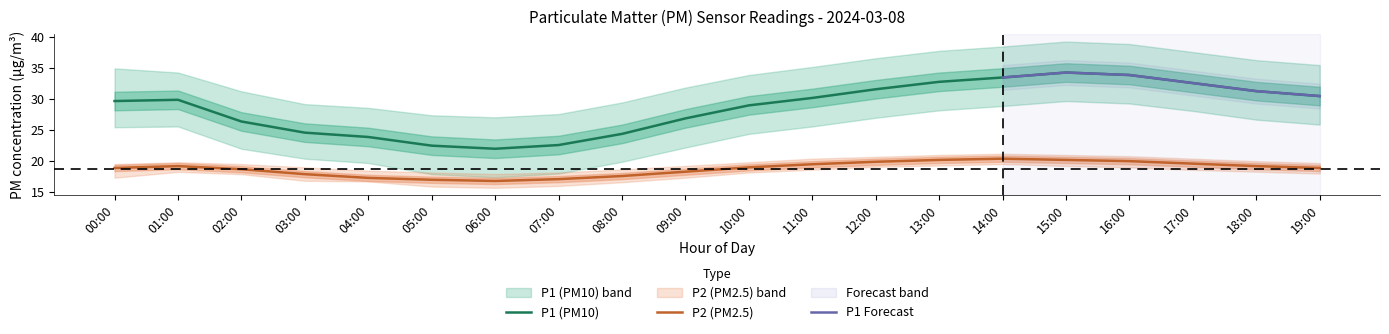

Which label corresponds to the smallest value in the chart?

06:00